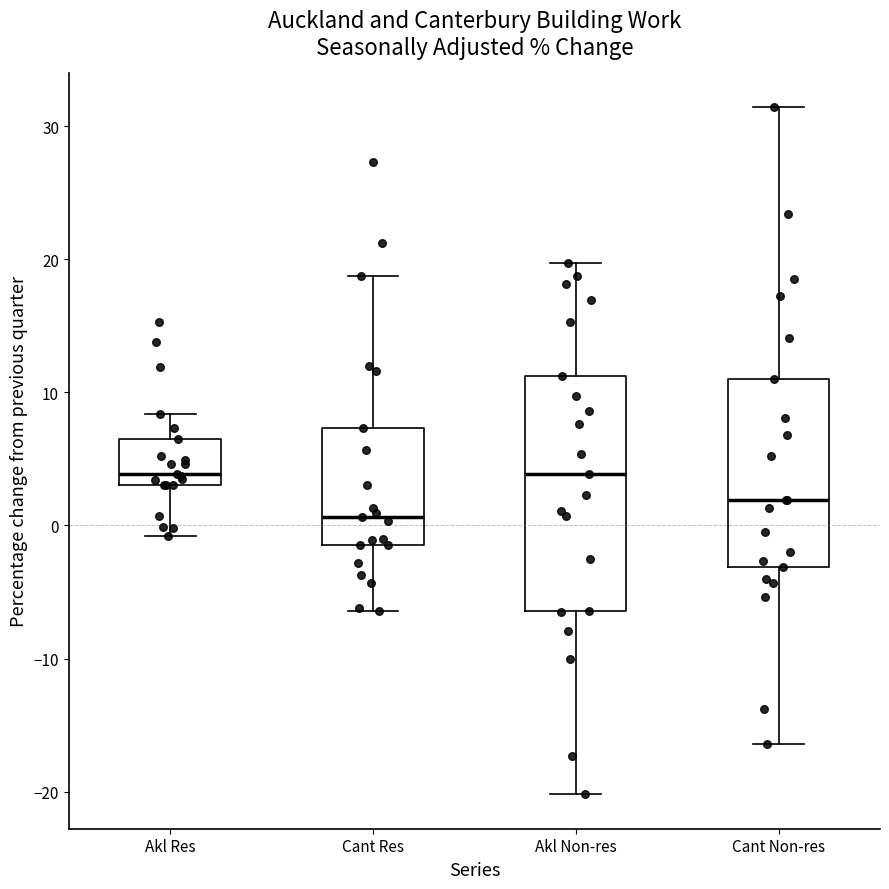

Reading left to right, transcribe this box plot: for each box, give where its median line is, the range the box spans, and where its two whiskers end, as read against the y-axis. The values are not printed on the chart, so give them approximately, as read against the axis.

Akl Res: median 4, box 3 to 7, whiskers -1 to 8
Cant Res: median 1, box -1 to 7, whiskers -6 to 19
Akl Non-res: median 4, box -6 to 11, whiskers -20 to 20
Cant Non-res: median 2, box -3 to 11, whiskers -16 to 31